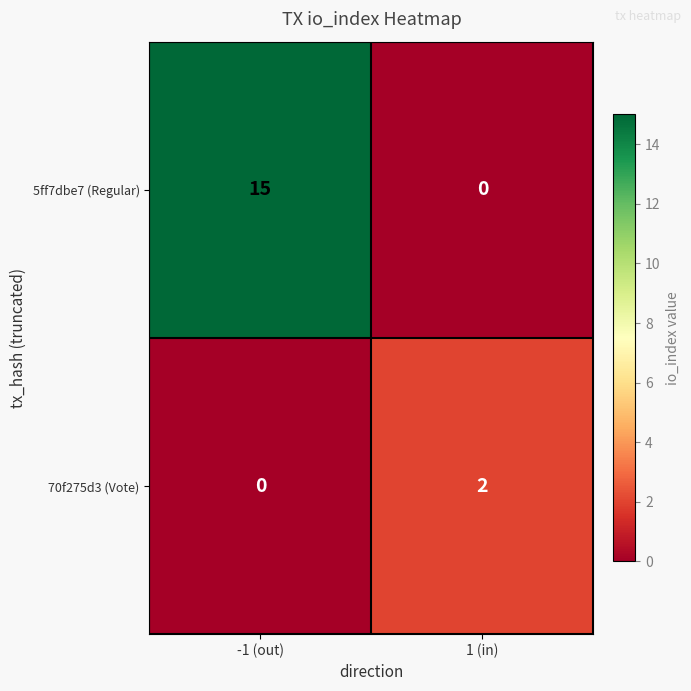

The 5ff7dbe7 (Regular) series shows 0 at 1 (in). True or false?

True